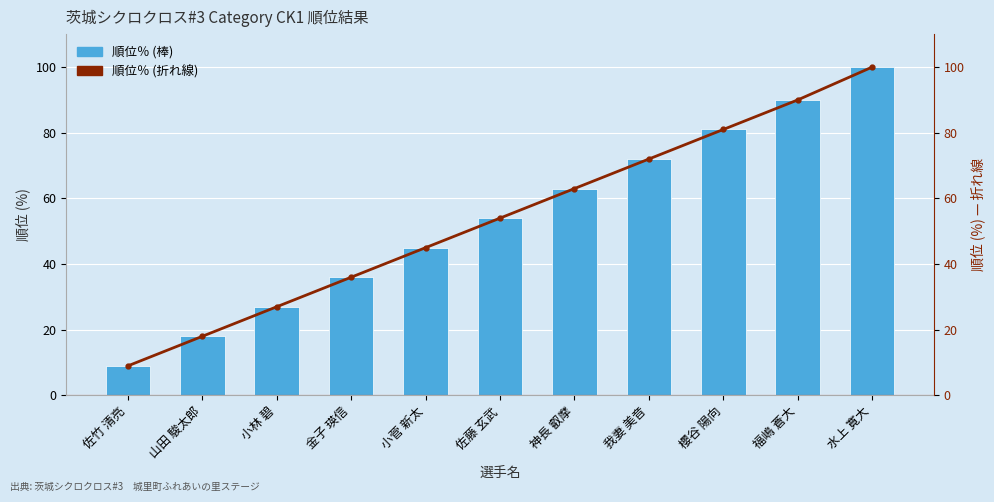

What position from the left is 山田 駿太郎?

2